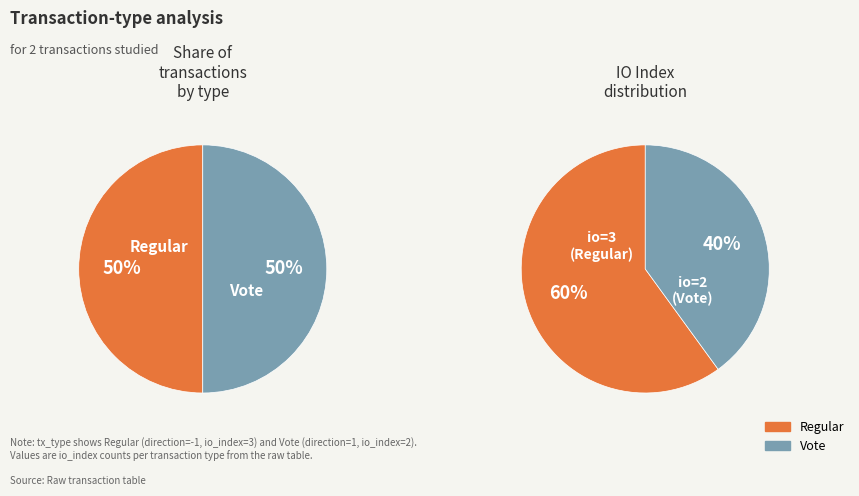

Which slice is the largest?

Regular (io_index=3)